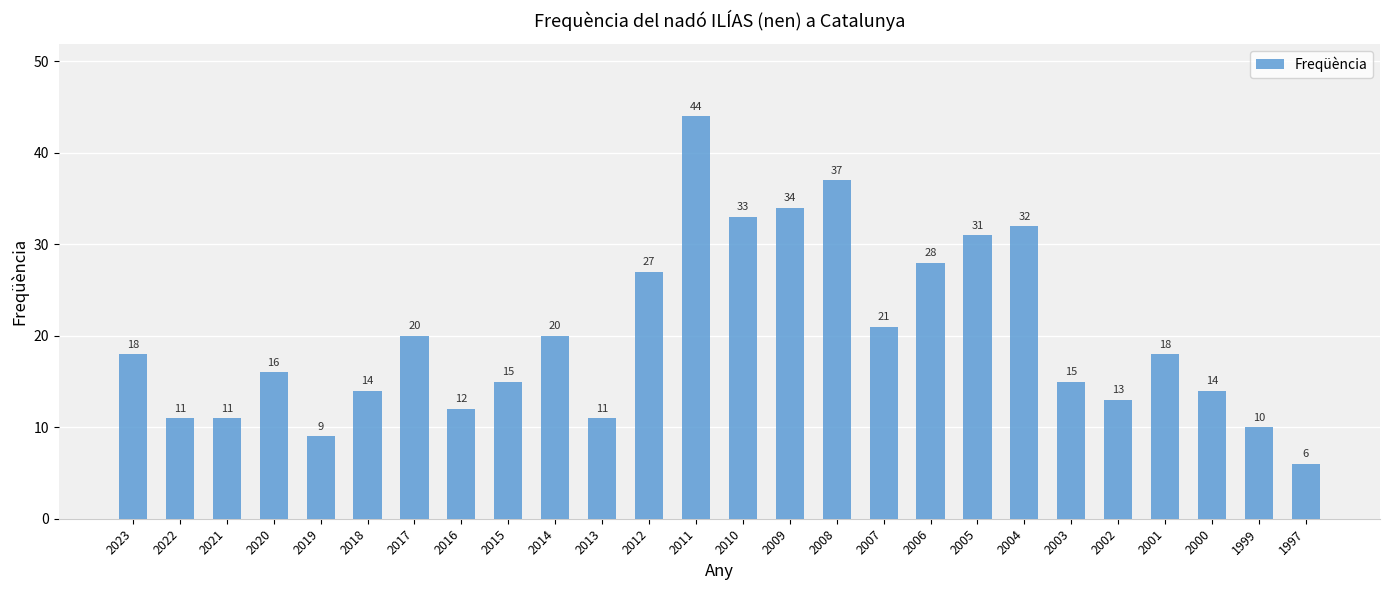

The value at 2004 is 44. True or false?

False